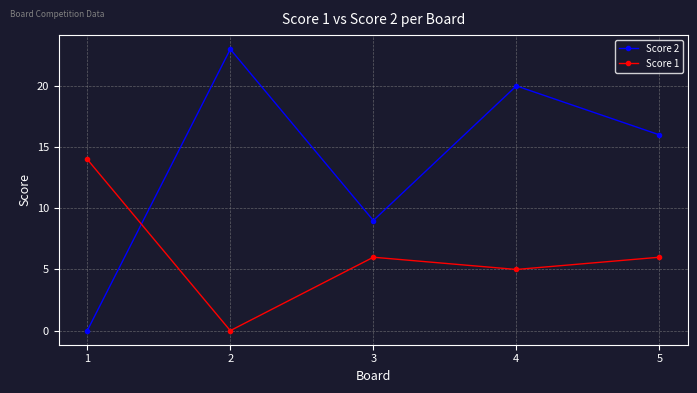

At which label is Score 2 closest to 11?

3